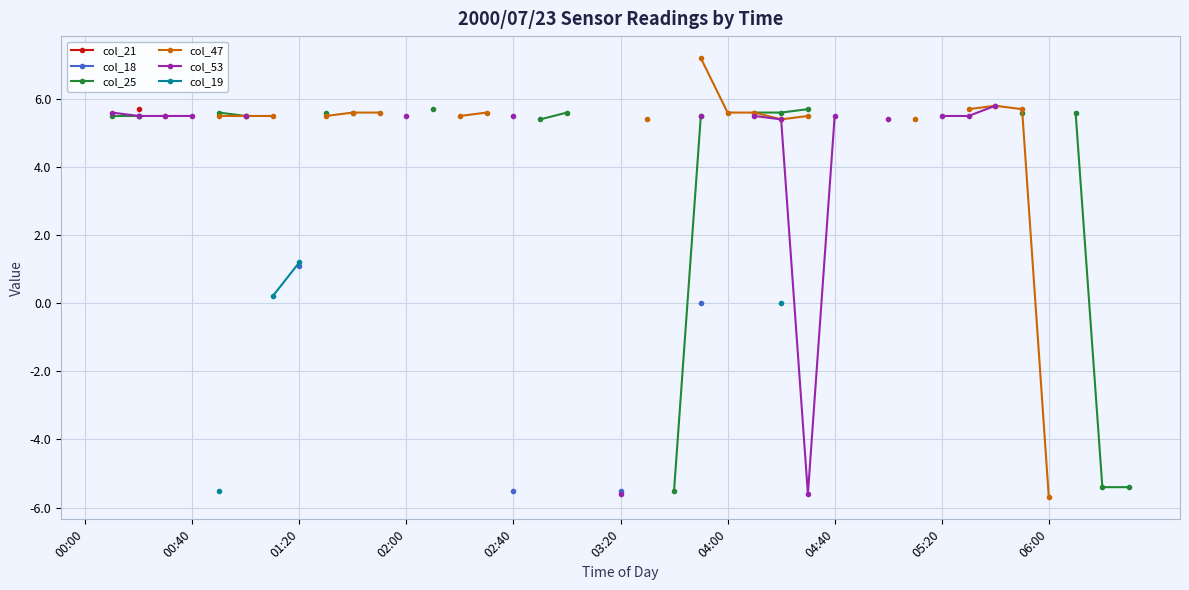

What is the smallest value displayed?

-5.7